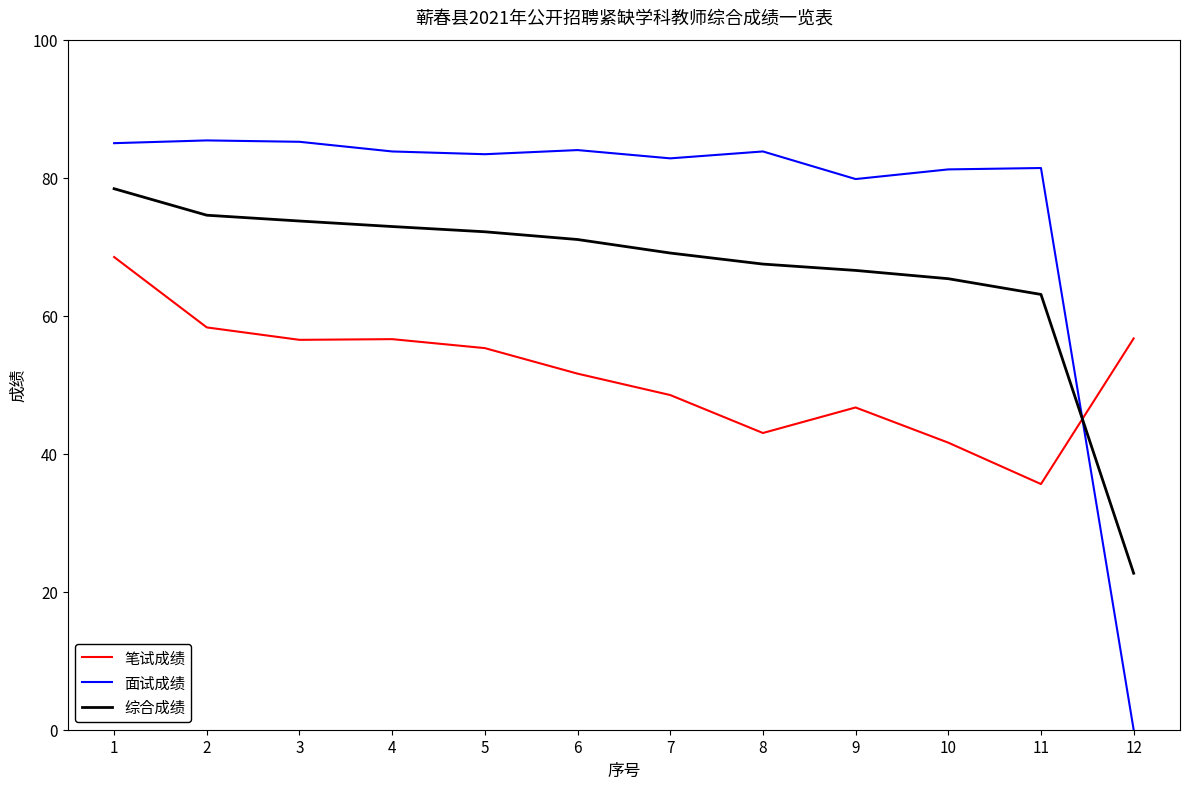

What is the maximum value shown in the chart?

85.4